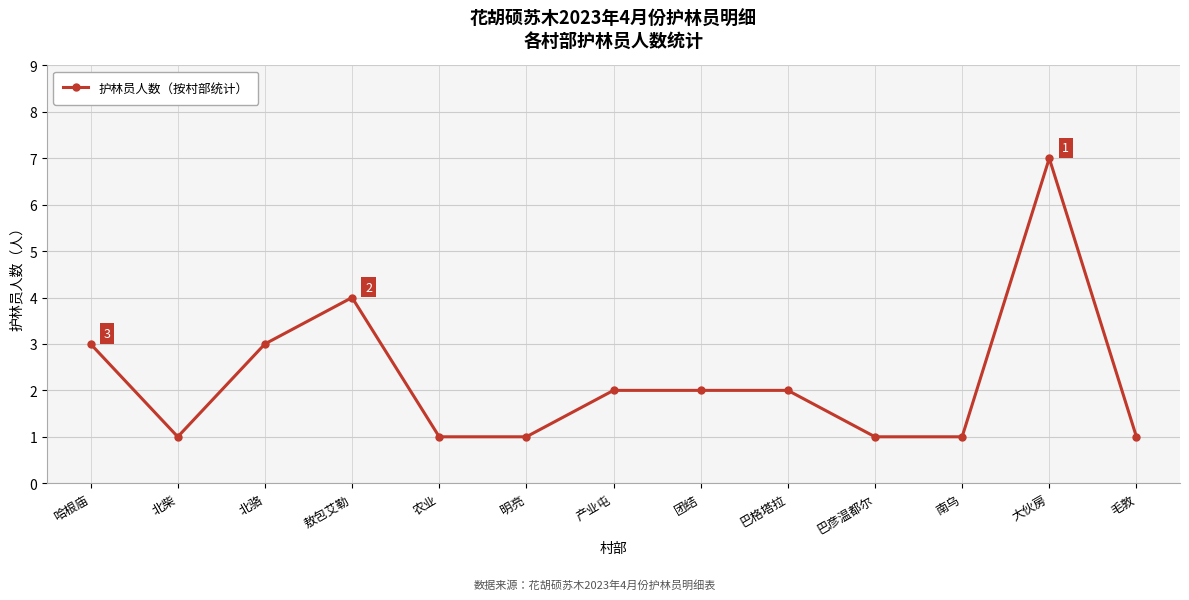

At which category does the data reach its first local peak?

敖包艾勒